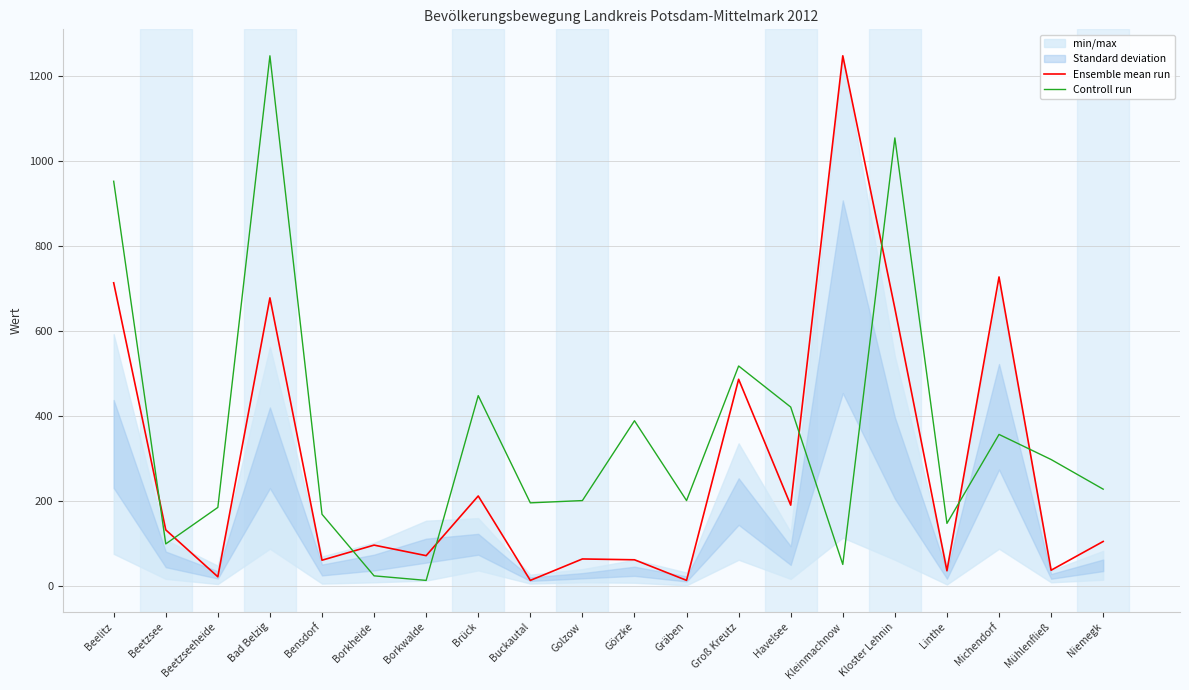

Where is the first local maximum for Ensemble mean run?

Bad Belzig